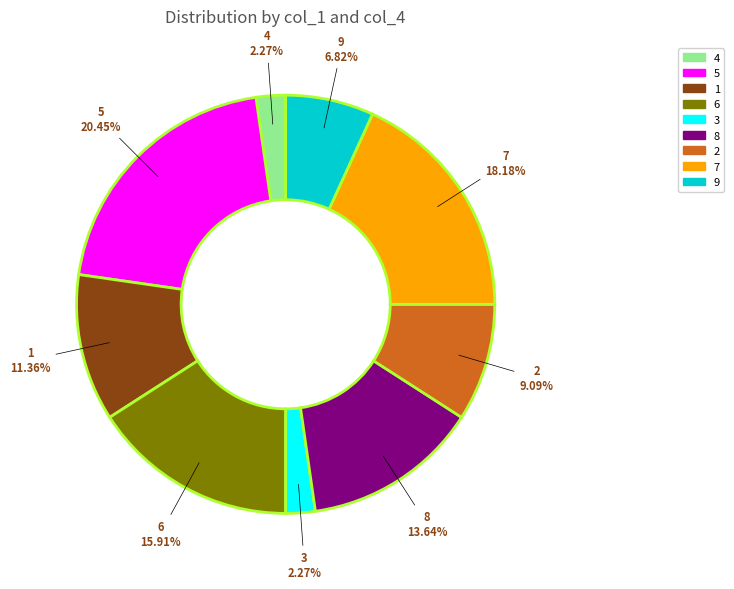

To the nearest percent, what is the average slice percentage?

11%